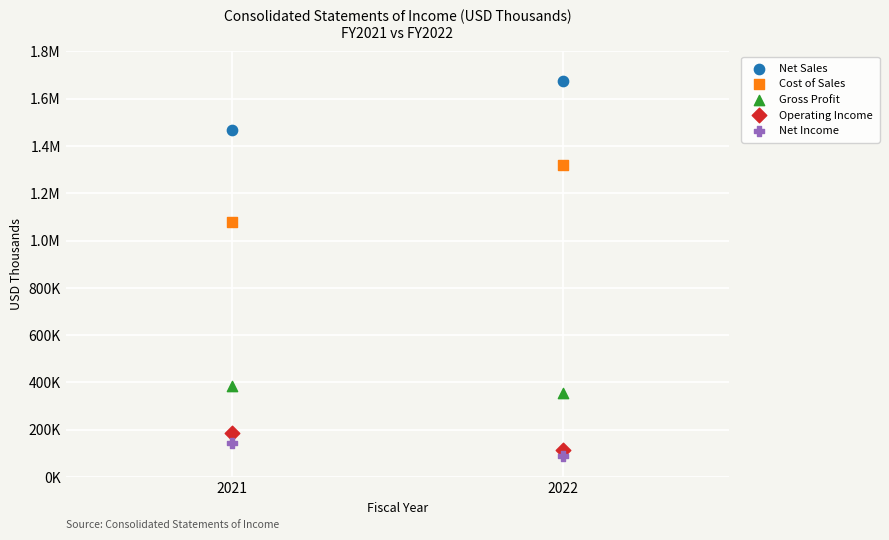

What are all the series names shown in the legend?

Net Sales, Cost of Sales, Gross Profit, Operating Income, Net Income